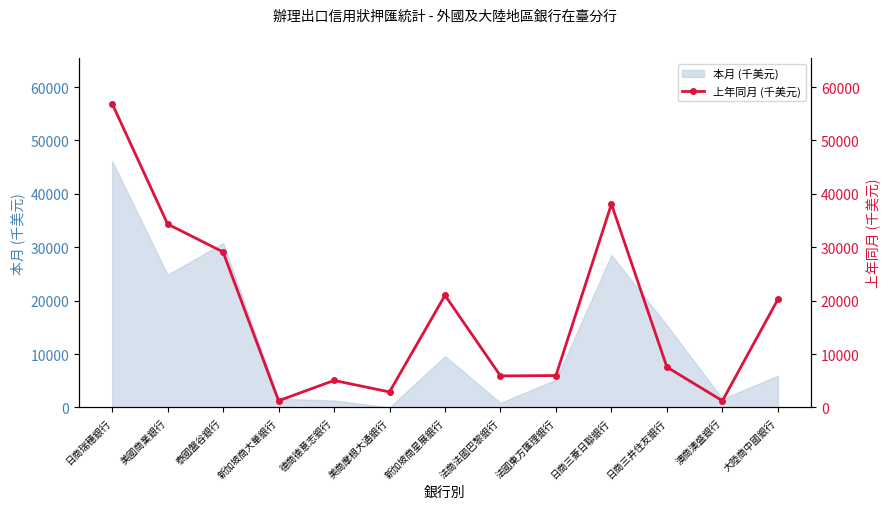

Where is 本月 (千美元) nearest to the value 23081?

美國商業銀行